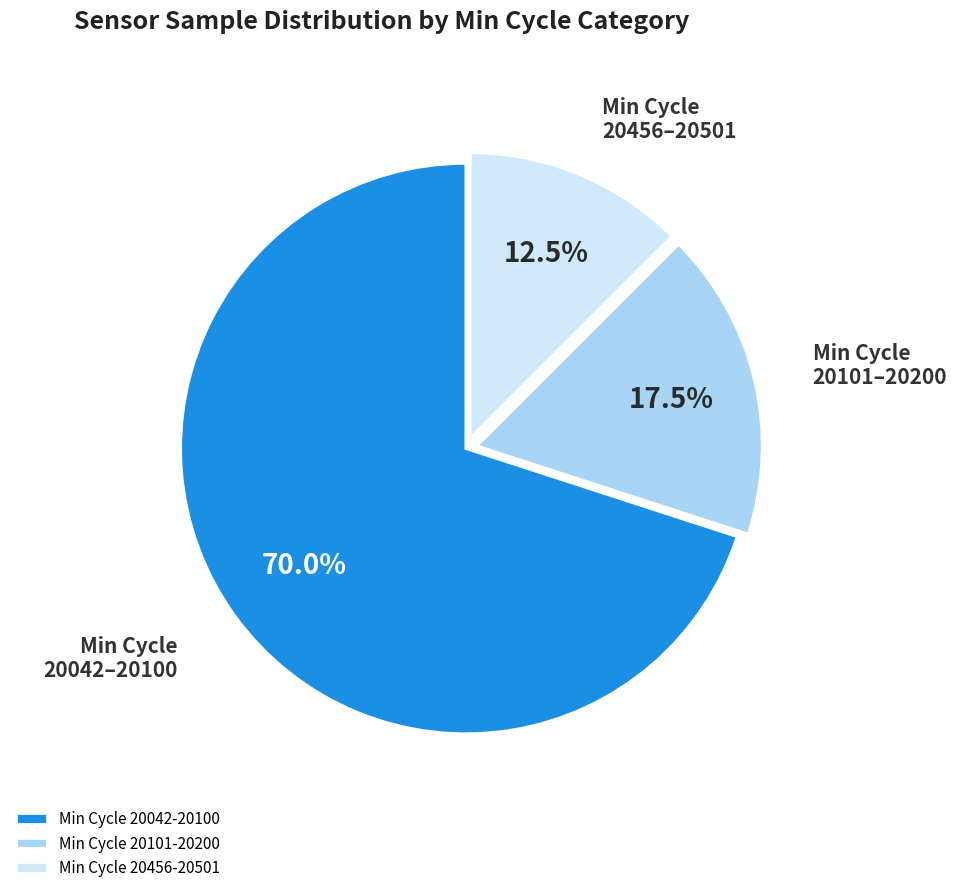

Combined, do Min Cycle 20042-20100 and Min Cycle 20101-20200 account for over 50%?

Yes